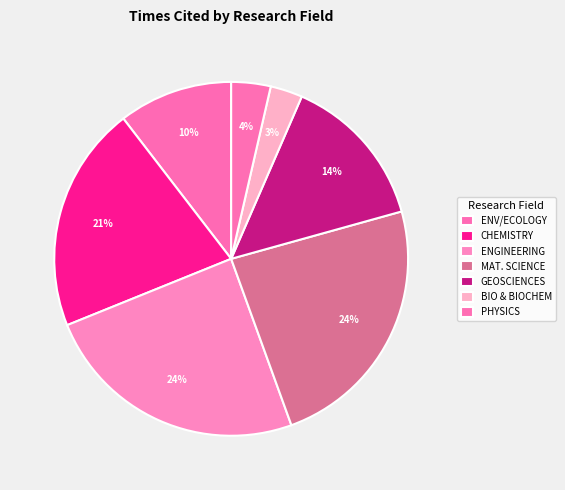

How many segments does this pie chart have?

7